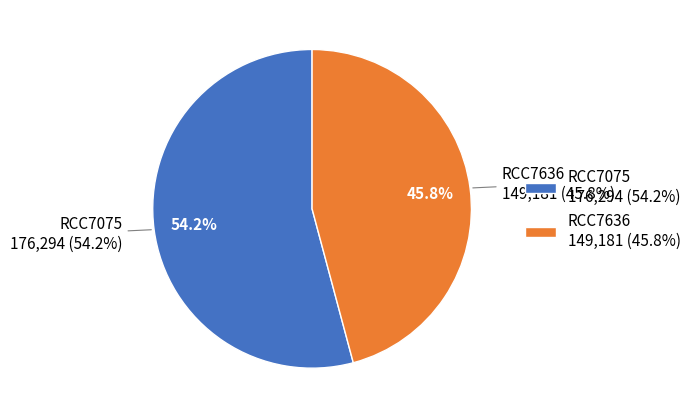

Which has a higher value, RCC7075 or RCC7636?

RCC7075